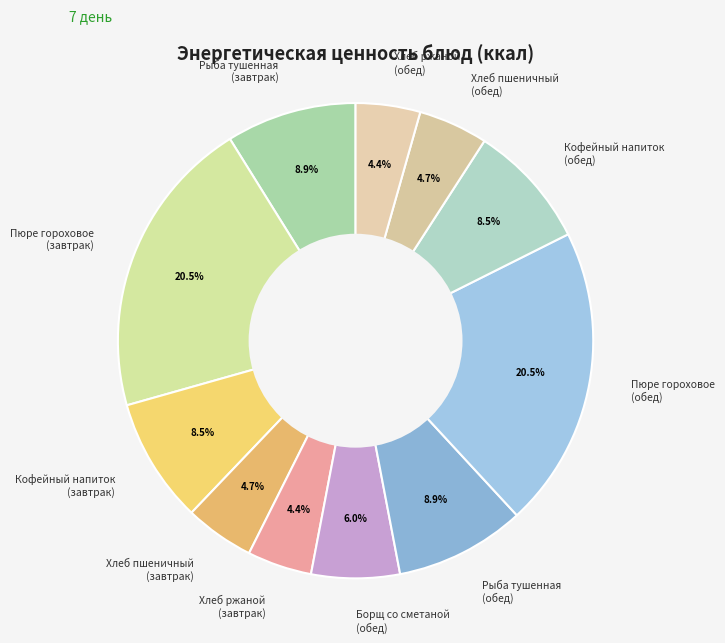

Do Кофейный напиток (обед) and Борщ со сметаной (обед) together represent more than half of the pie?

No